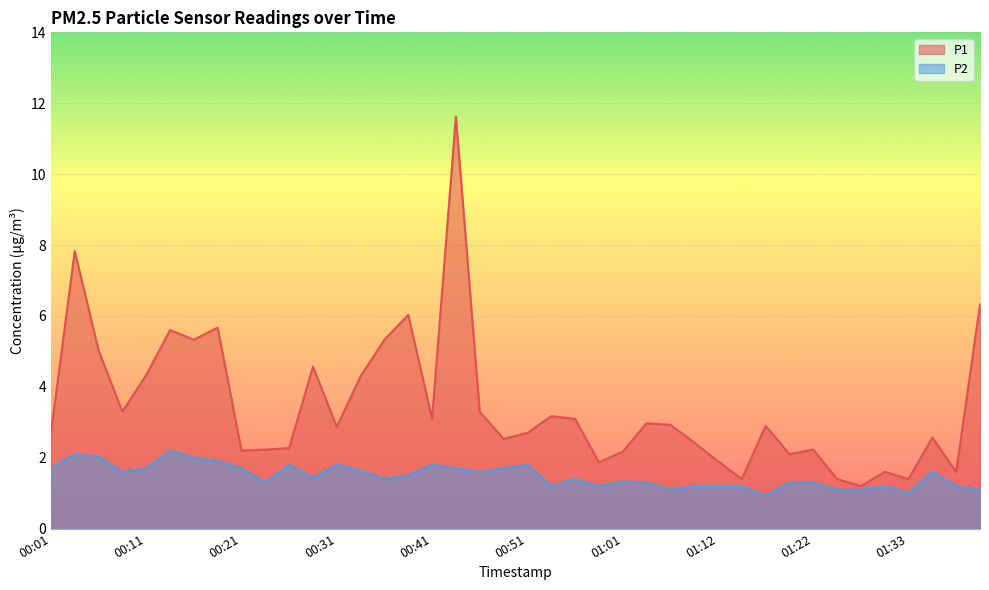

Which category has the lowest value in the P2 series?

01:17